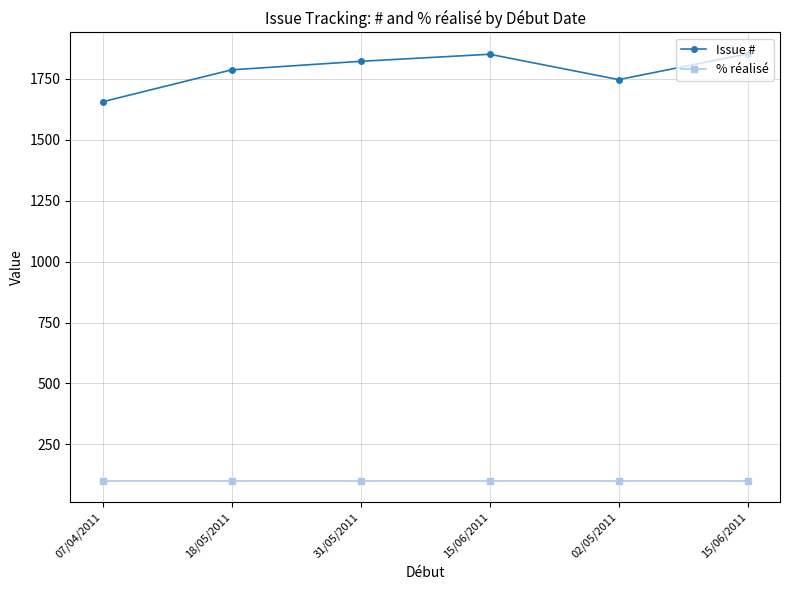

What is the spread (max minus min) of values at 02/05/2011?

1647